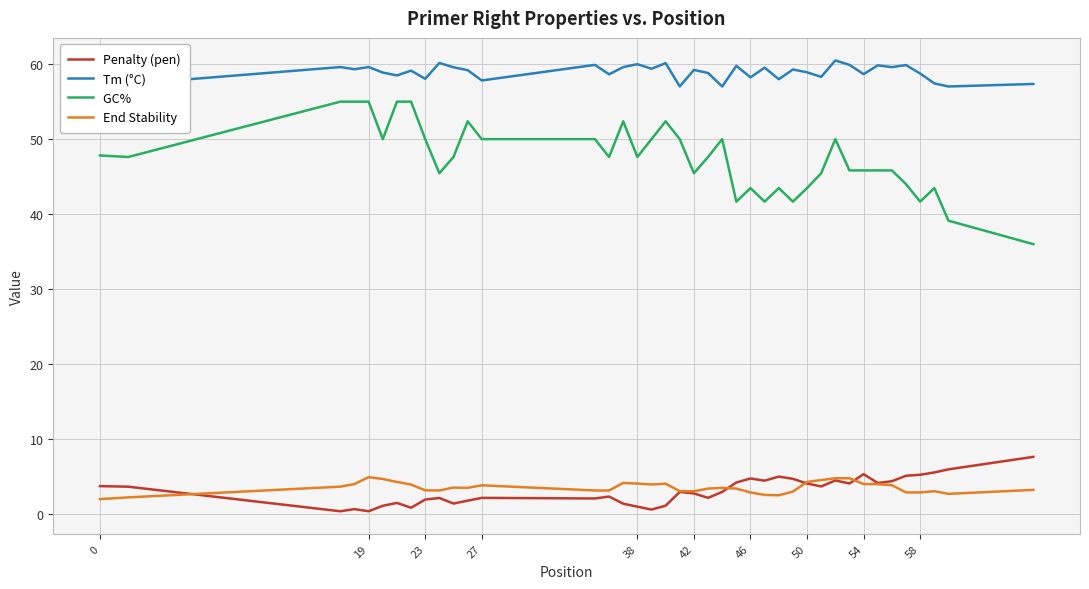

What is the maximum value shown in the chart?

60.5